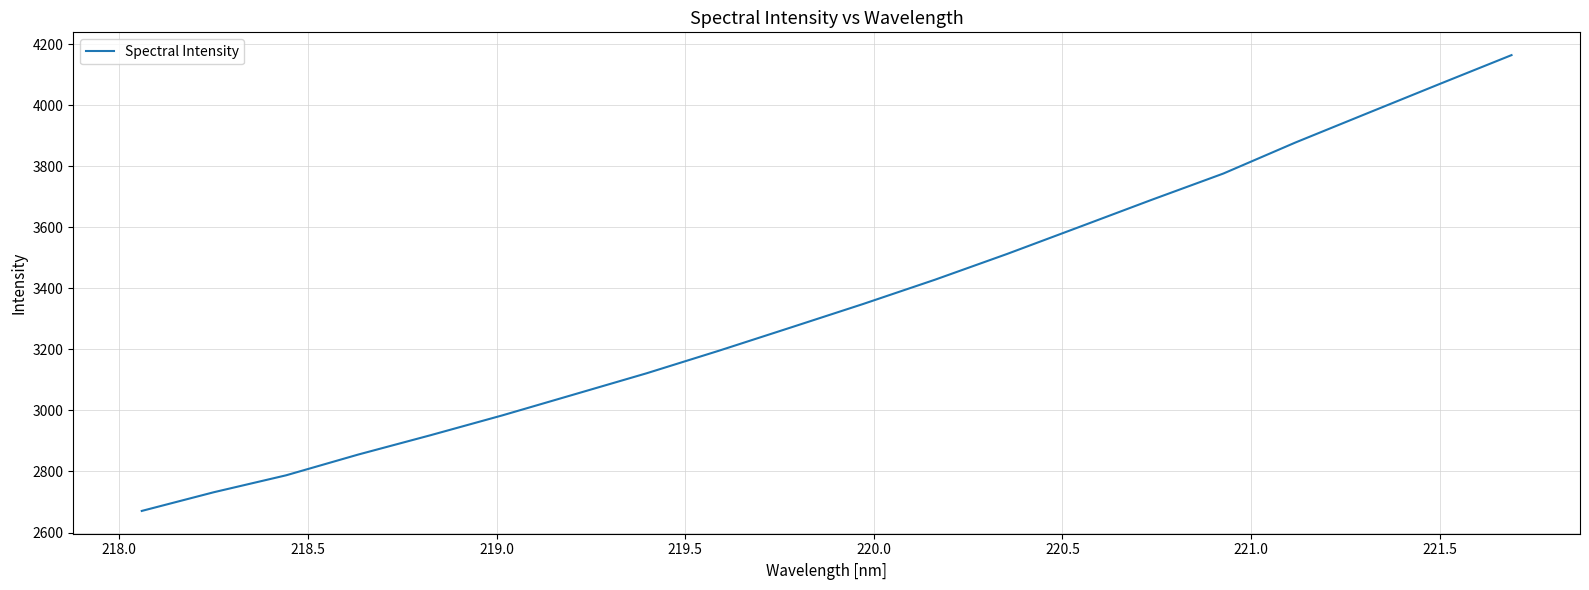

What is the greatest value displayed?

4163.7